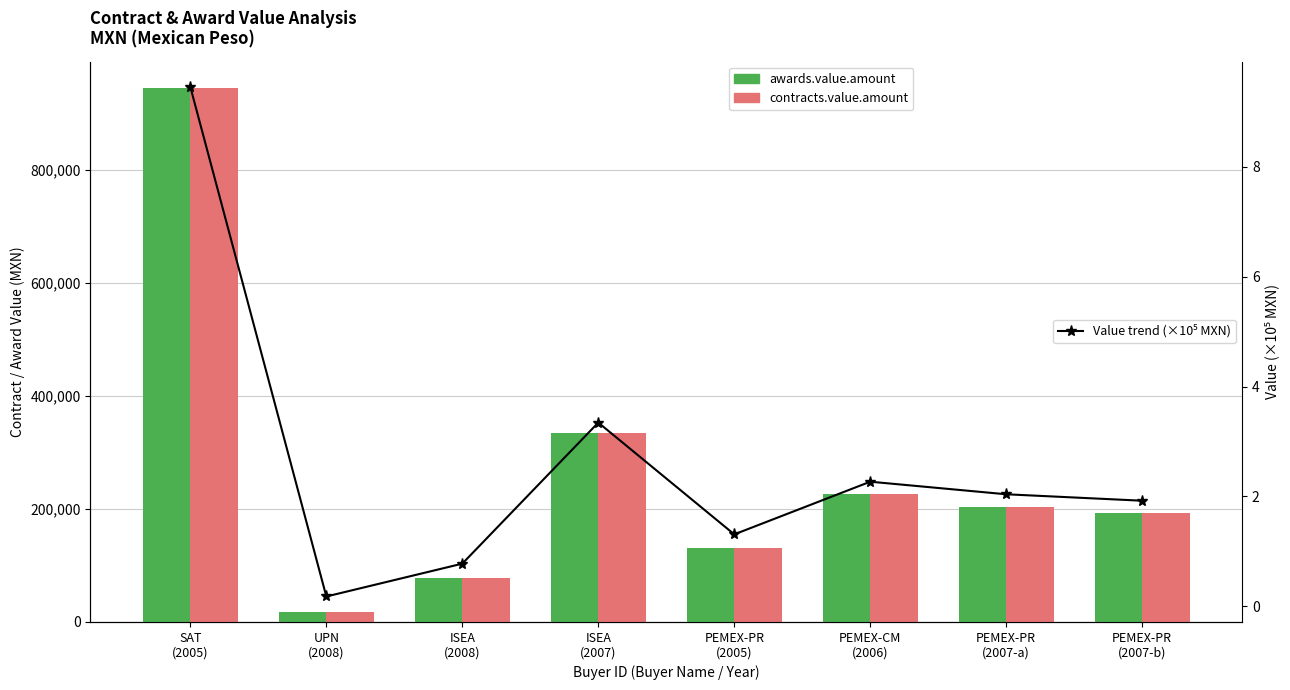

How many values in the awards.value.amount series are below 203966?

4